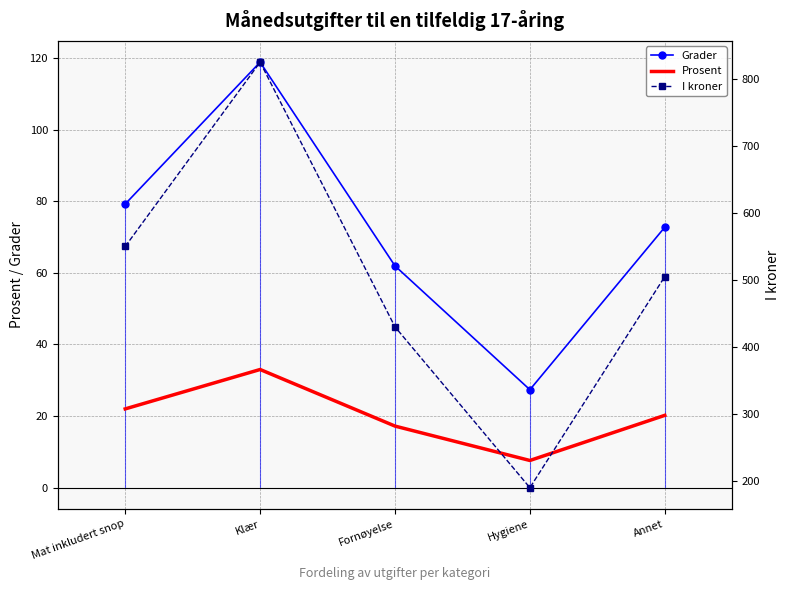

What is the sum of all I kroner values?

2500.0